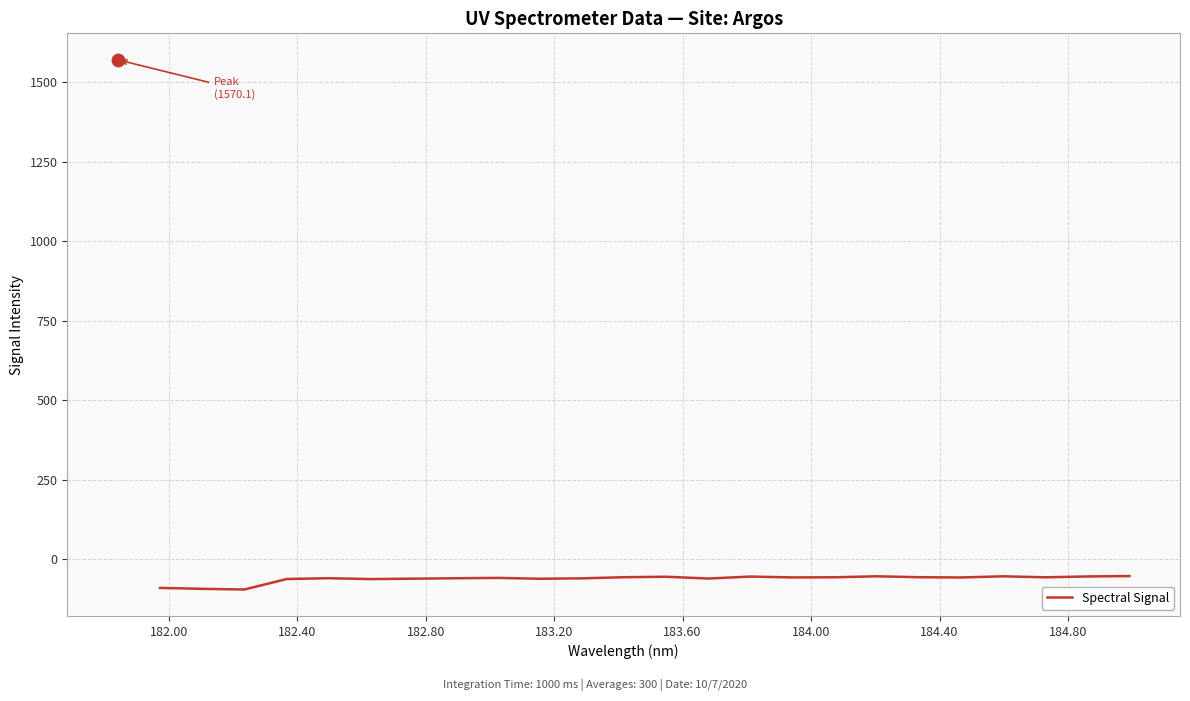

What is the minimum value for Spectral Signal?

-94.7